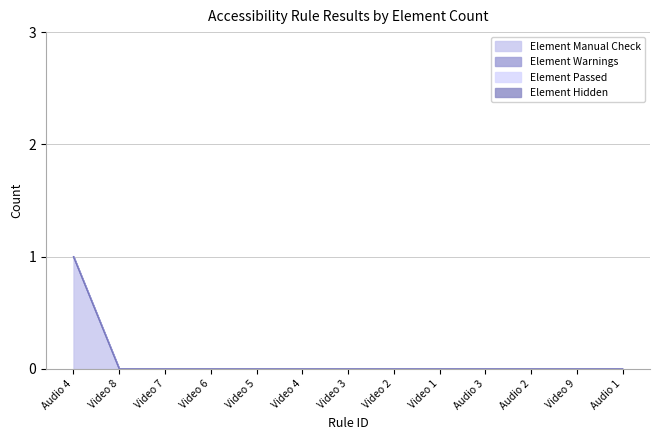

What is the label of the 9th point from the right?

Video 5